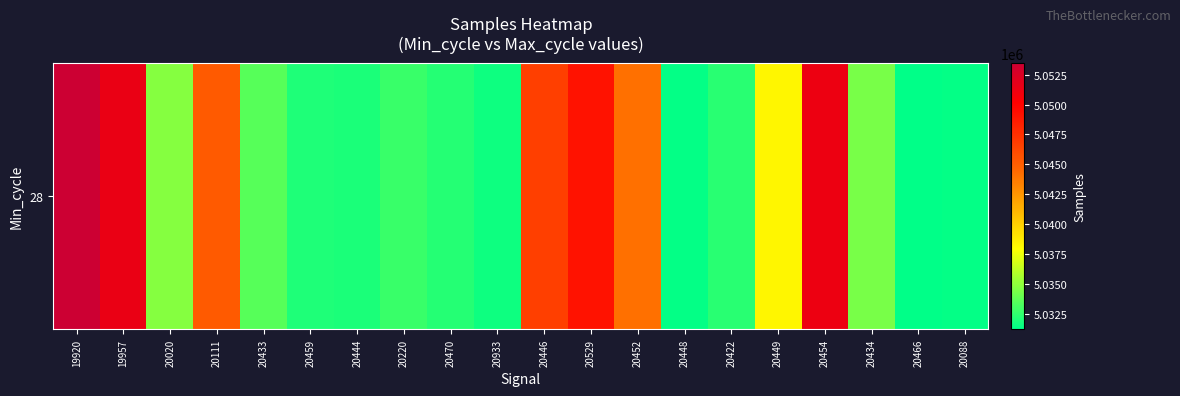

How many data points are less than 5034333?

10